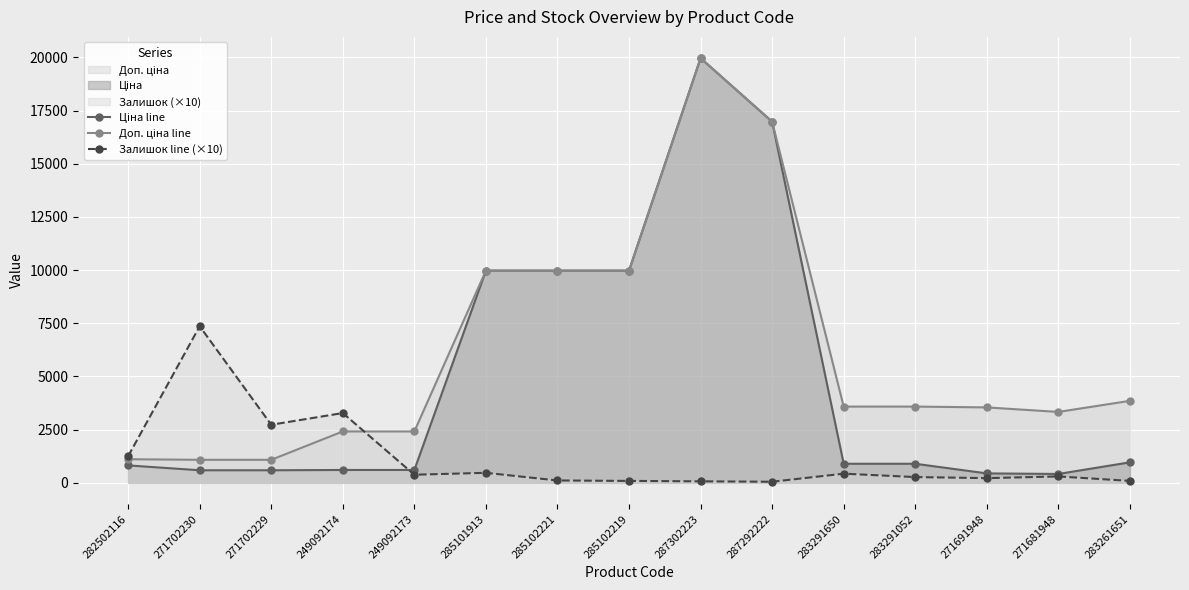

The Залишок line (×10) series shows 3280.0 at 249092174. True or false?

True